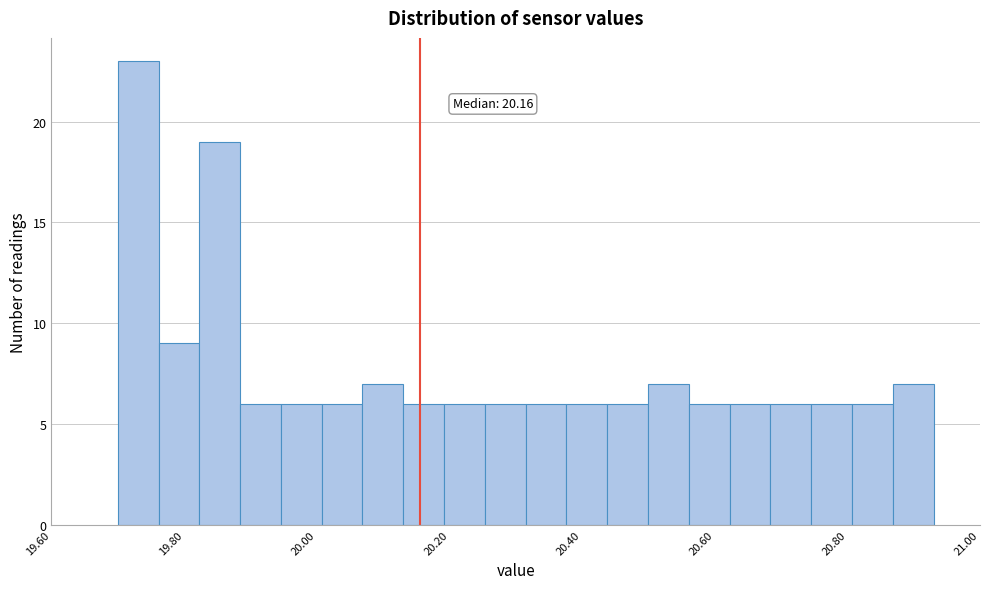

Read against the x-axis, roughly where is the centre of the tallest bar?

19.74